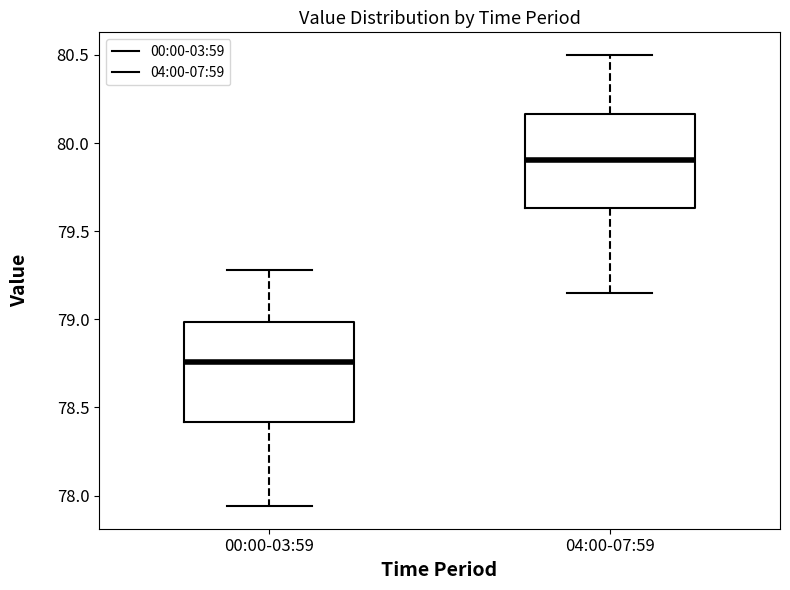

Which box has the highest median line?

04:00-07:59